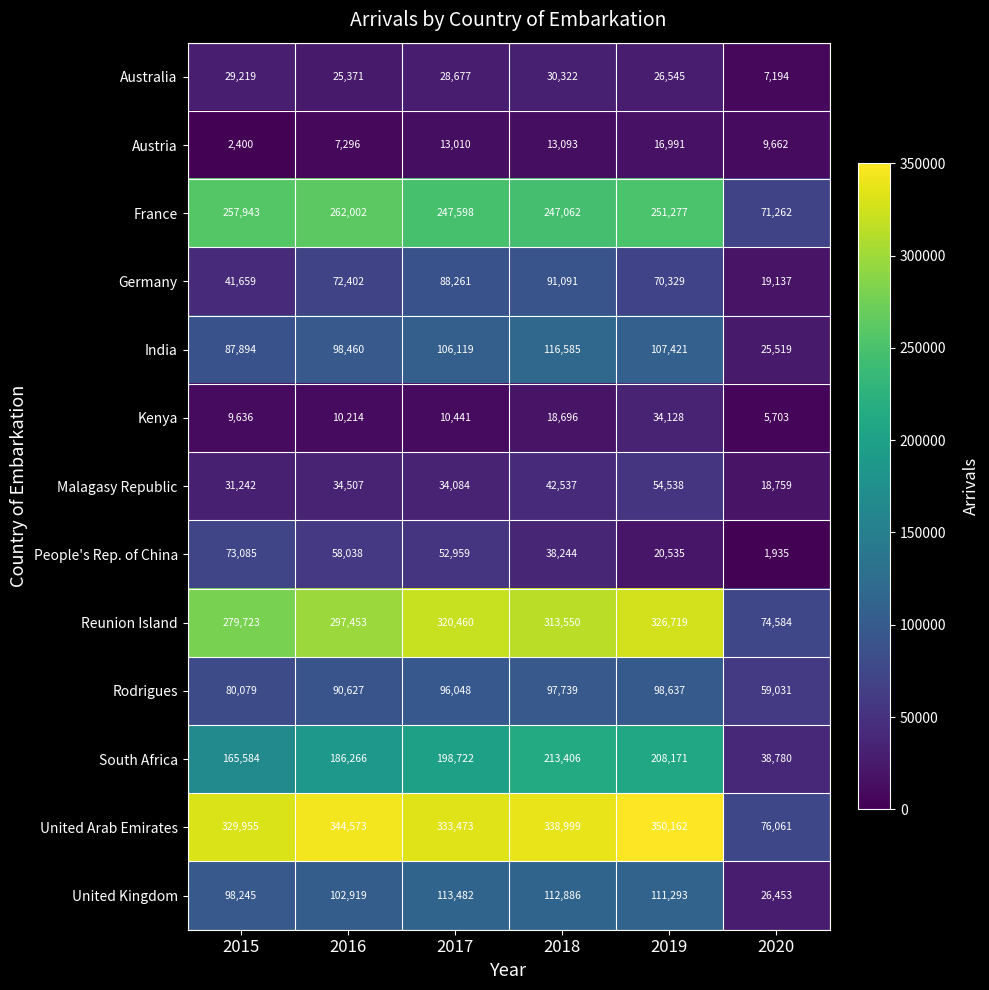

Rank the series by their maximum value, from highest to lowest.

United Arab Emirates, Reunion Island, France, South Africa, India, United Kingdom, Rodrigues, Germany, People's Rep. of China, Malagasy Republic, Kenya, Australia, Austria